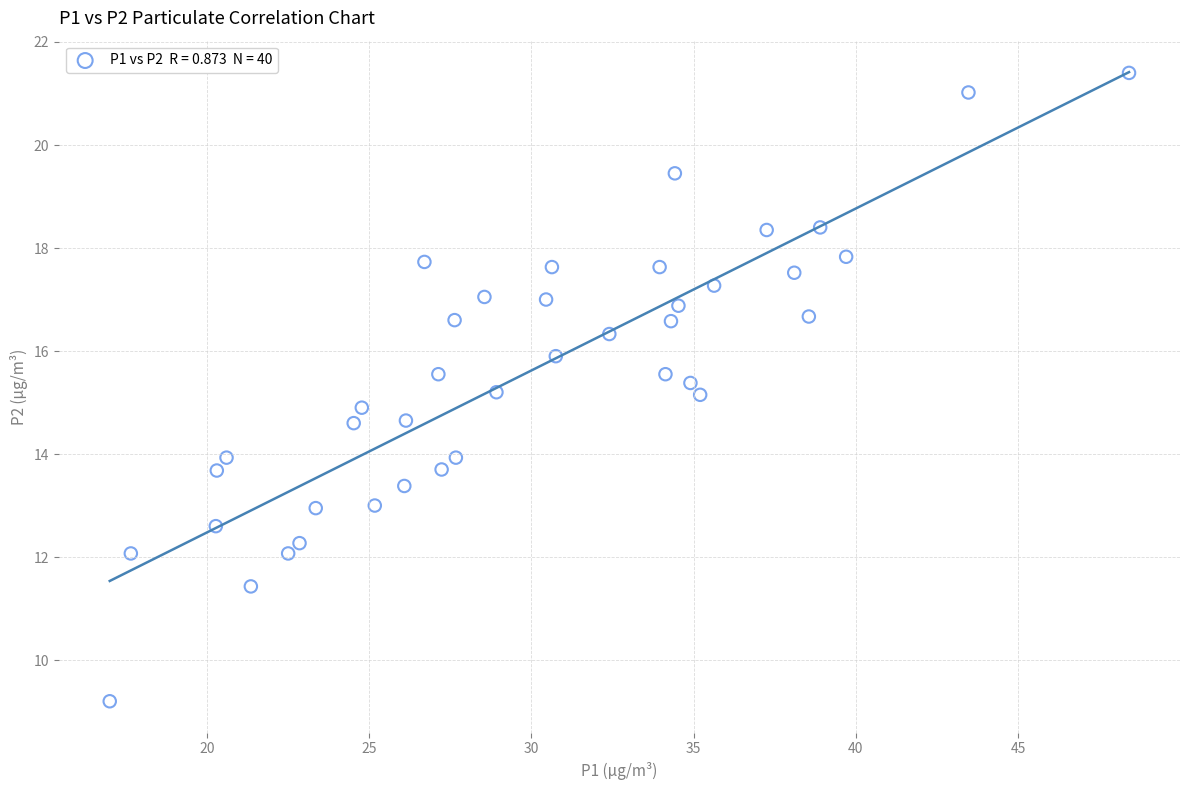

What is the range of Y values (max minus min)?

12.2